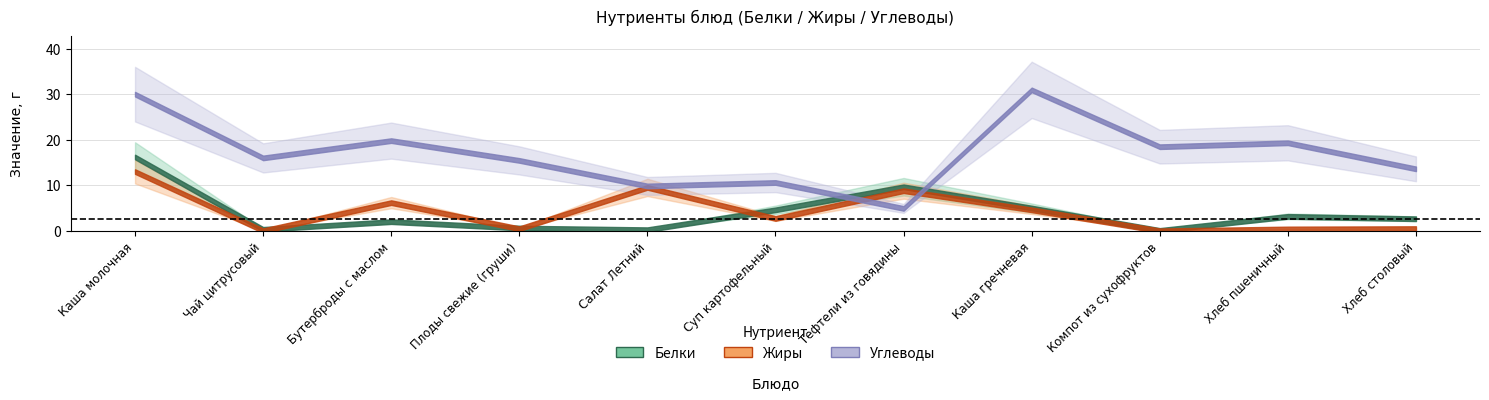

Reading left to right, transcribe all the data shown in this chart.

Белки: Каша молочная=16.2	Чай цитрусовый=0.3	Бутерброды с маслом=2.0	Плоды свежие (груши)=0.6	Салат Летний=0.2	Суп картофельный=4.6	Тефтели из говядины=9.7	Каша гречневая=5.0	Компот из сухофруктов=0.1	Хлеб пшеничный=3.2	Хлеб столовый=2.6
Жиры: Каша молочная=13.0	Чай цитрусовый=0.0	Бутерброды с маслом=6.2	Плоды свежие (груши)=0.5	Салат Летний=9.5	Суп картофельный=2.7	Тефтели из говядины=8.8	Каша гречневая=4.6	Компот из сухофруктов=0.0	Хлеб пшеничный=0.4	Хлеб столовый=0.5
Углеводы: Каша молочная=30.0	Чай цитрусовый=16.0	Бутерброды с маслом=19.8	Плоды свежие (груши)=15.4	Салат Летний=9.8	Суп картофельный=10.6	Тефтели из говядины=4.9	Каша гречневая=30.9	Компот из сухофруктов=18.5	Хлеб пшеничный=19.3	Хлеб столовый=13.6